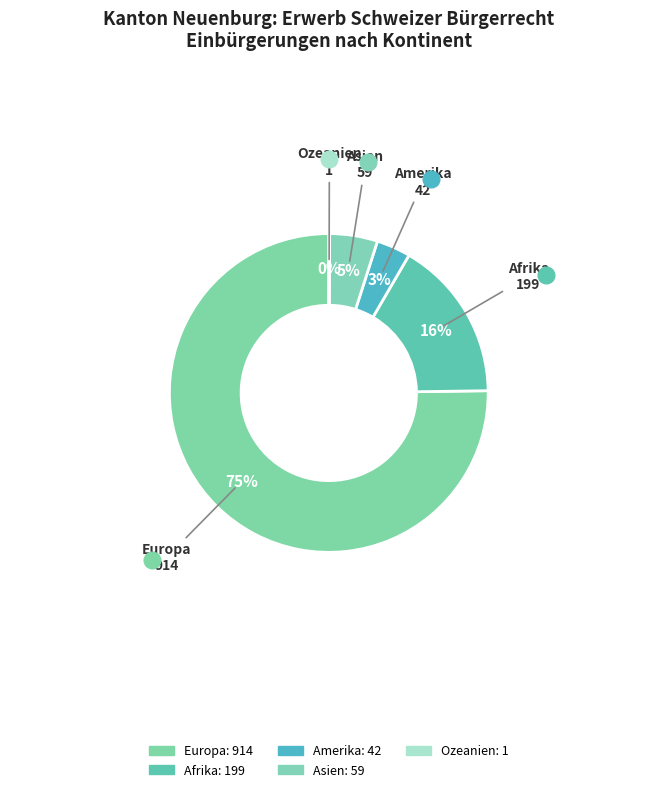

How many segments does this pie chart have?

5